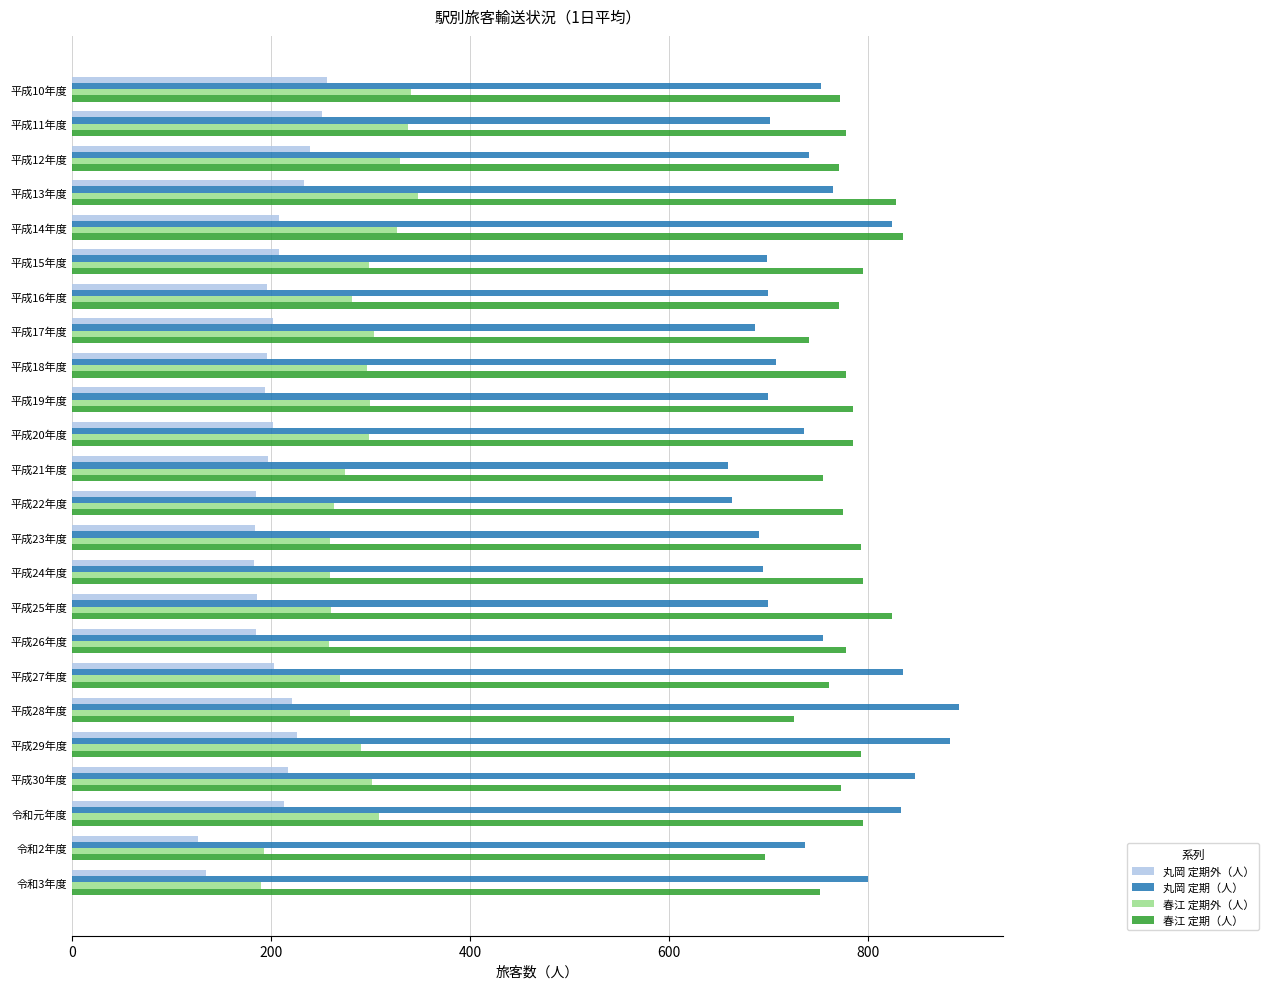

What is the lowest value of the 丸岡 定期（人） series?

659